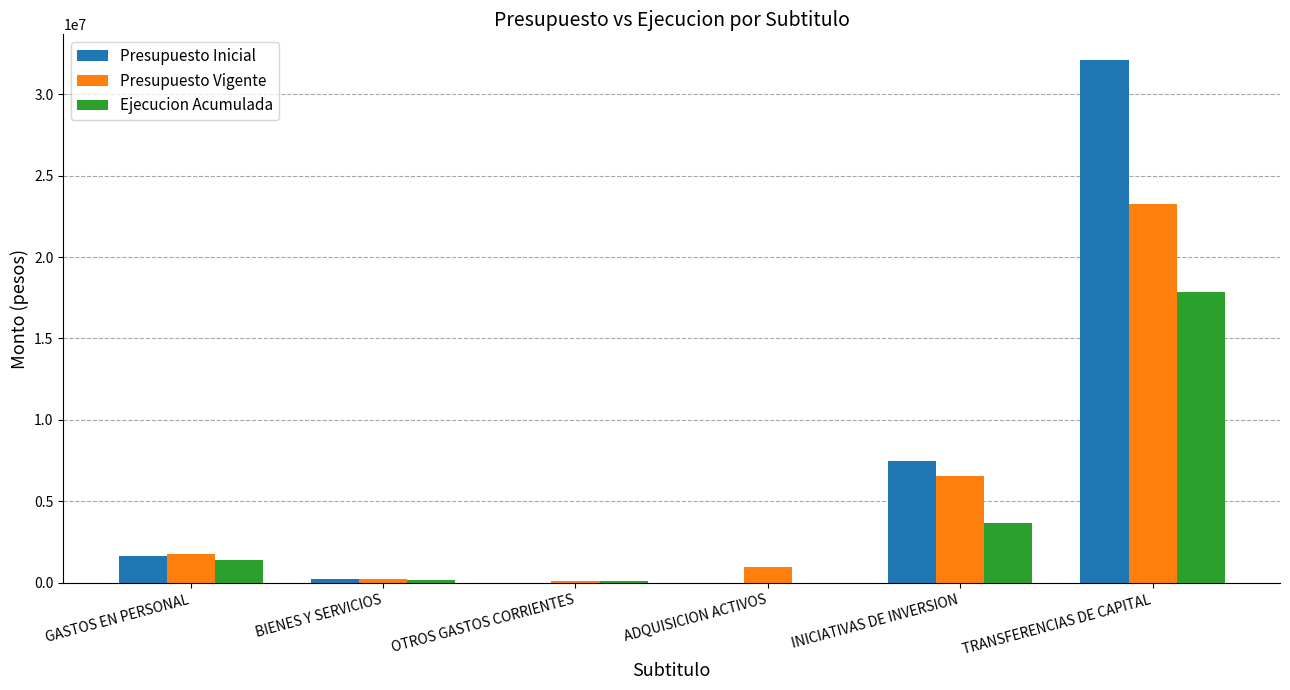

What is the maximum value for Presupuesto Inicial?

32063081